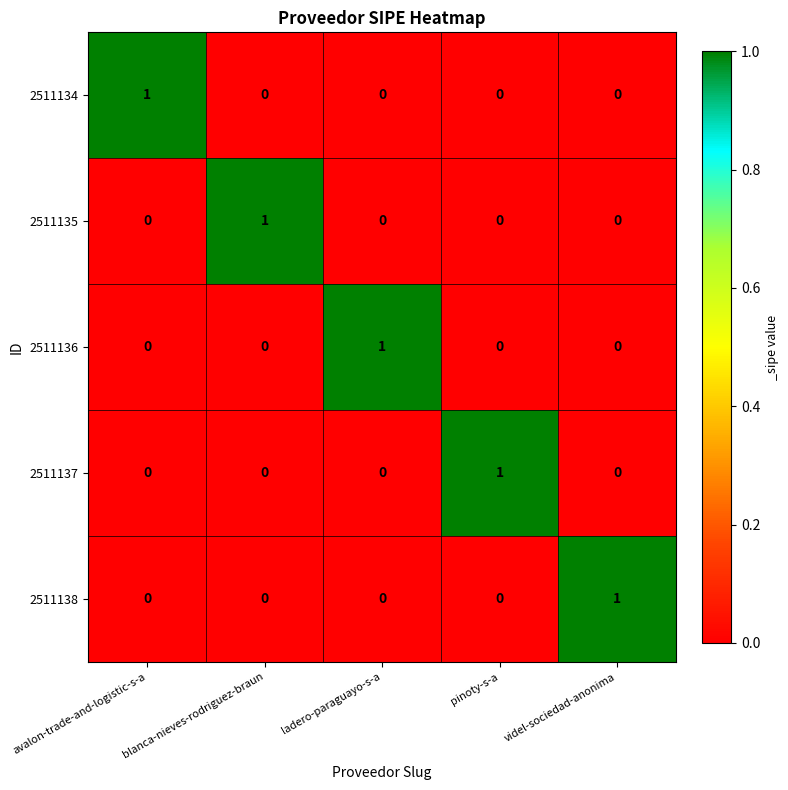

Count the 2511134 values in the range 0 to 1.

5